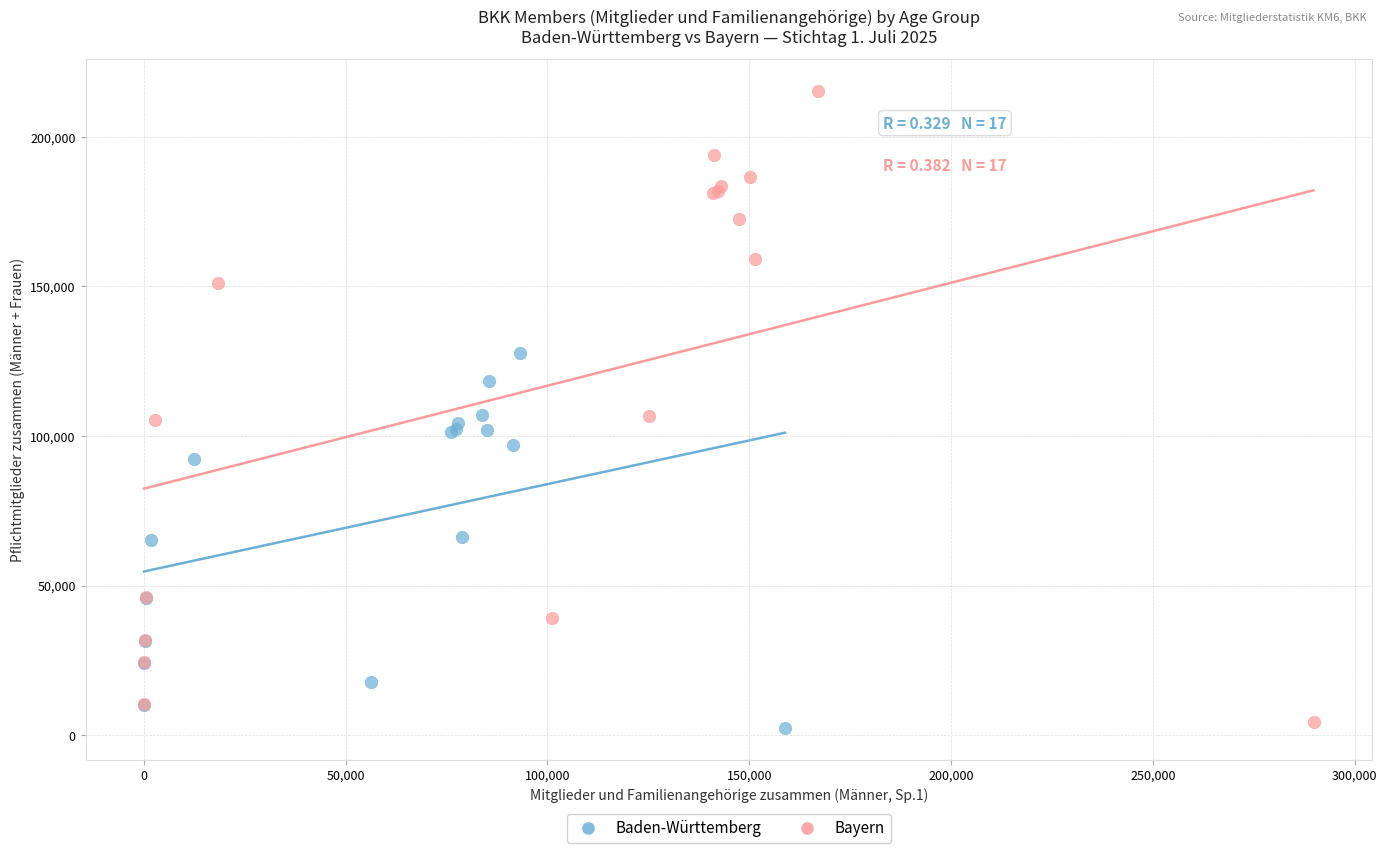

Which series has the widest spread of Y values?

Bayern